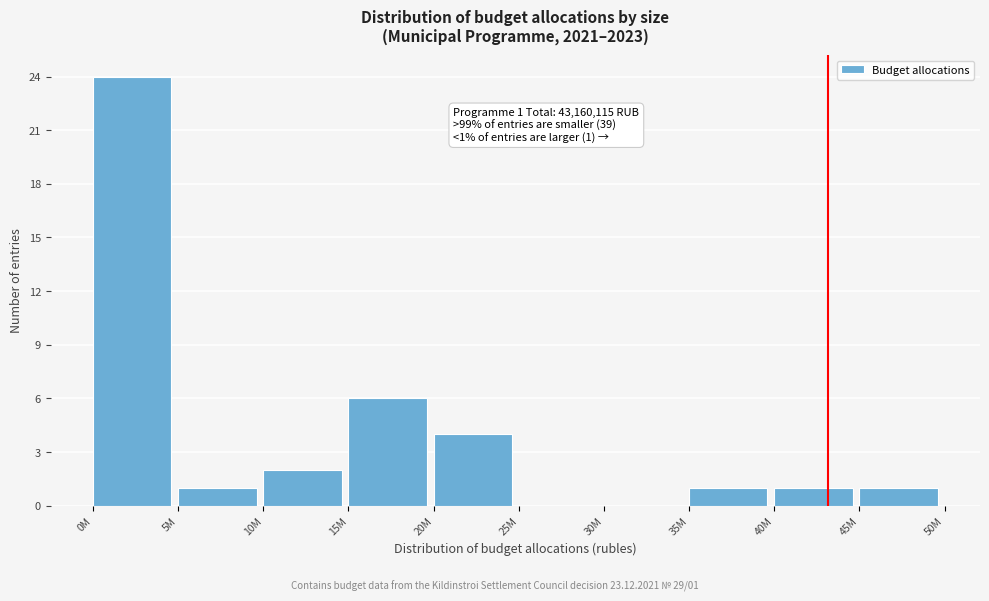

Reading right to left, transcribe all the data shown in this chart.

45M=1	40M=1	35M=1	30M=0	25M=0	20M=4	15M=6	10M=2	5M=1	0M=24